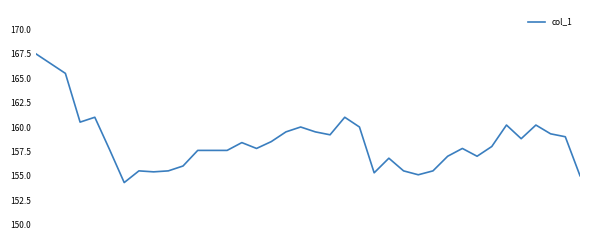

What is the minimum value shown in the chart?

154.3